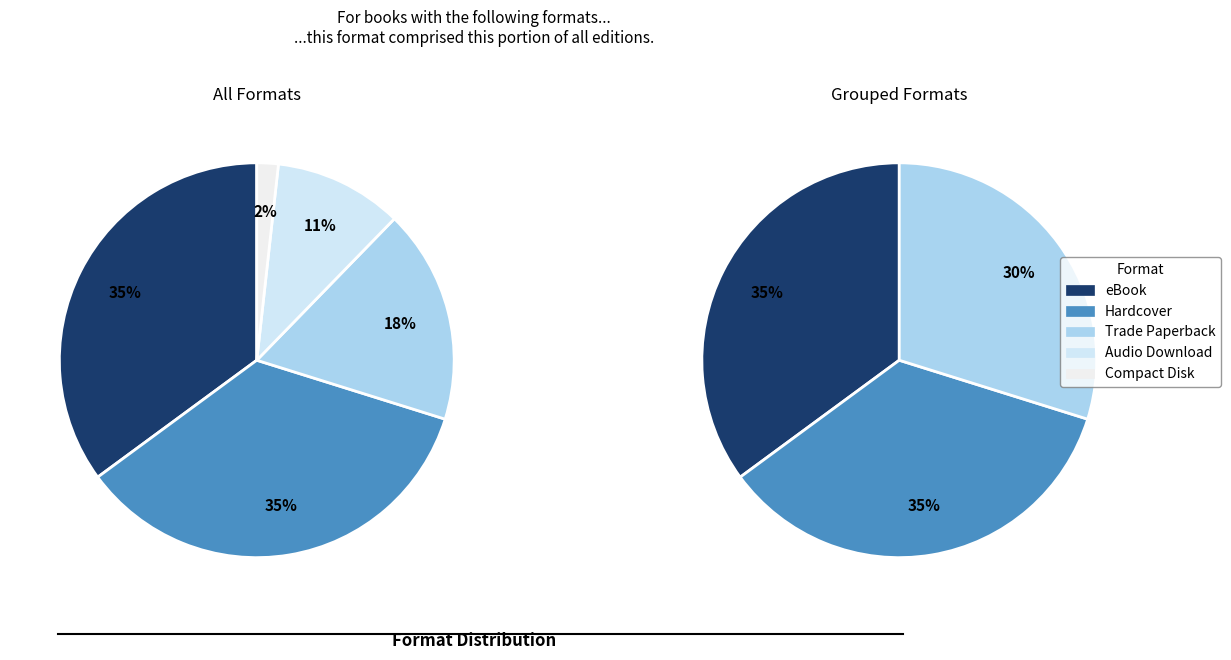

Which slice is the largest?

eBook